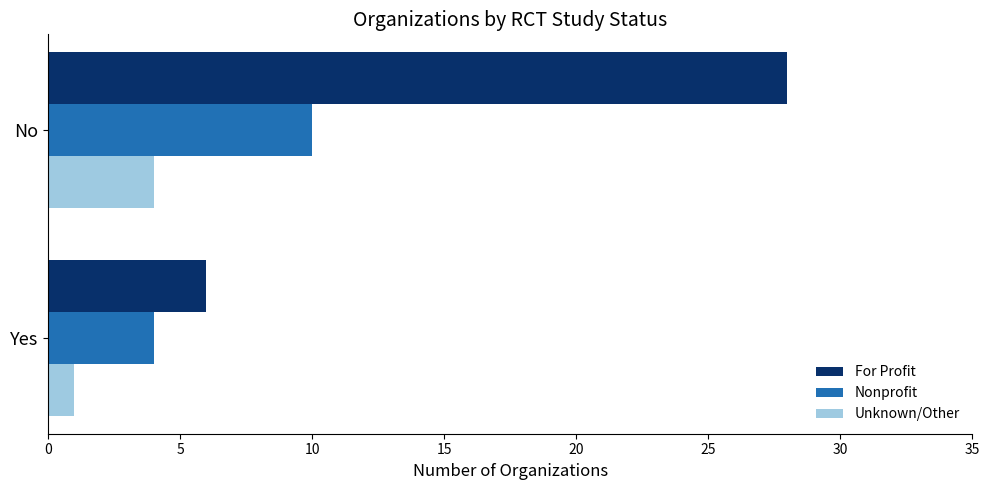

Rank the series by their average value, from lowest to highest.

Unknown/Other, Nonprofit, For Profit